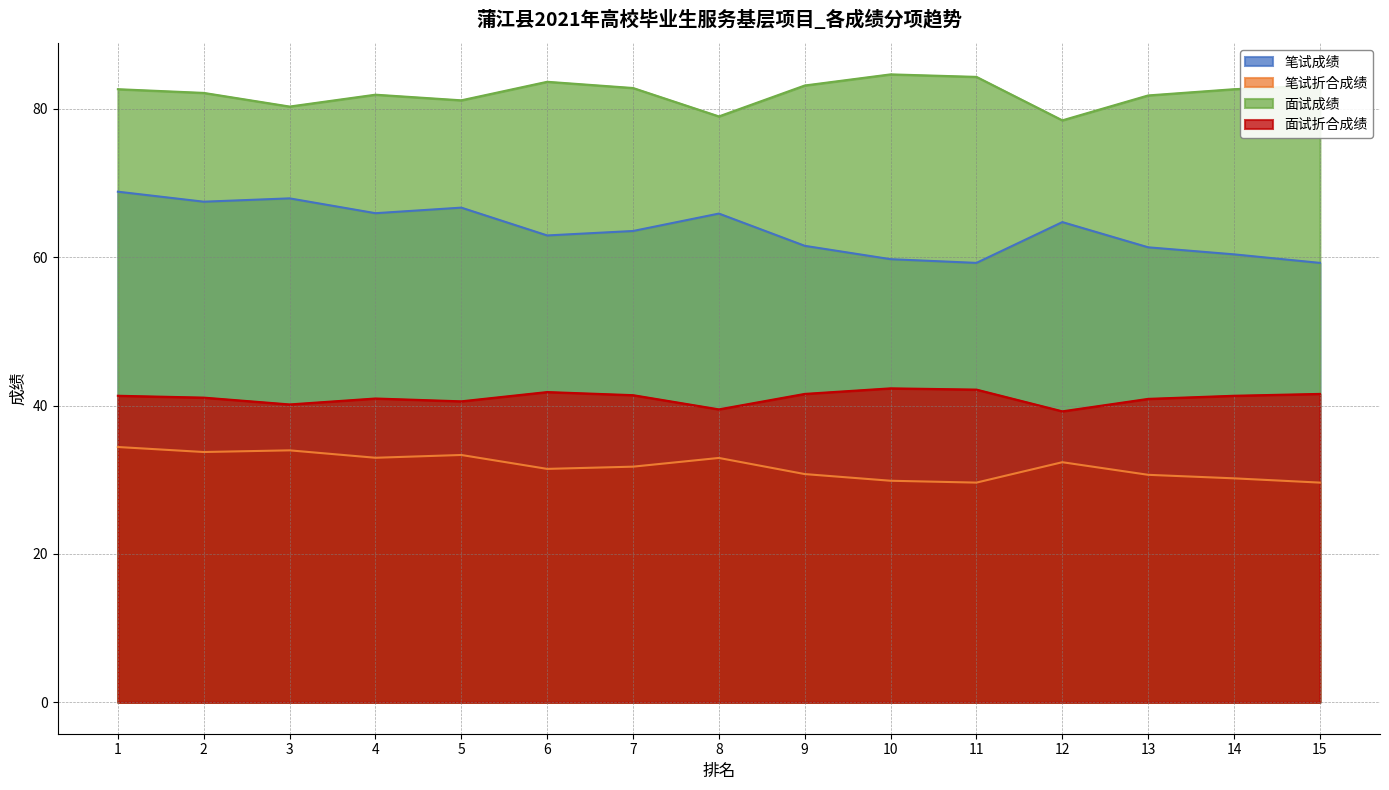

What is the sum of all 笔试成绩 values?

955.6